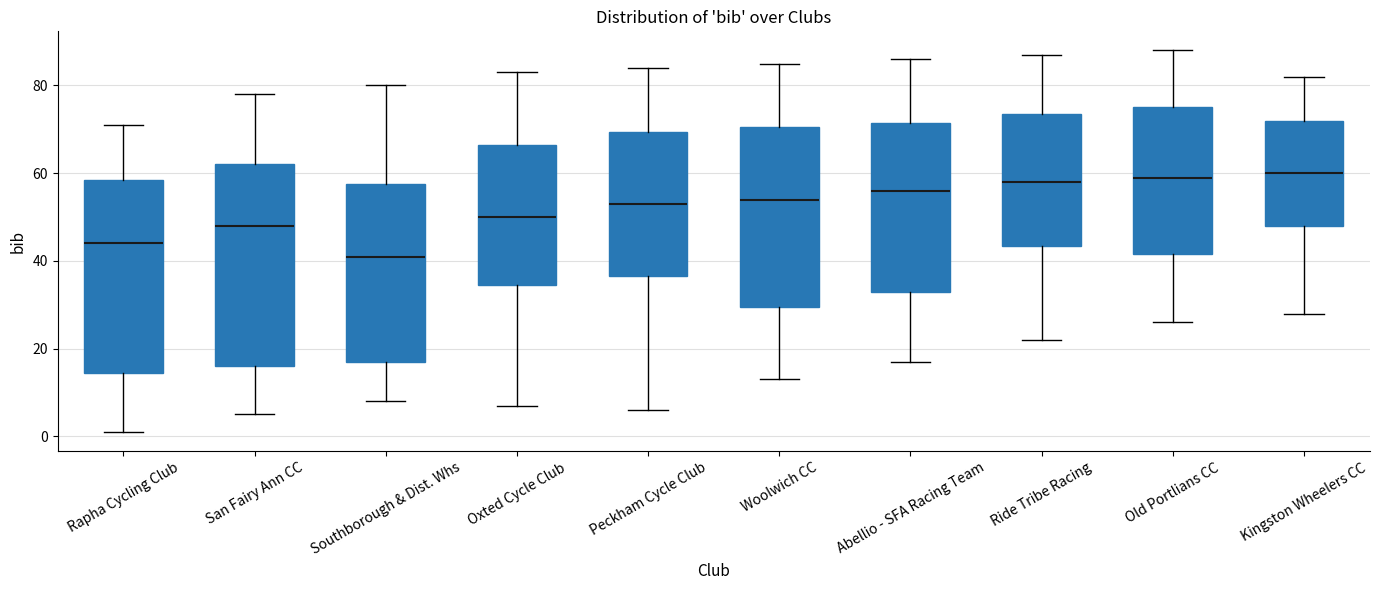

Where does the lower whisker of the box for Ride Tribe Racing end on the y-axis? The values are not printed on the chart, so give them approximately, as read against the axis.

22